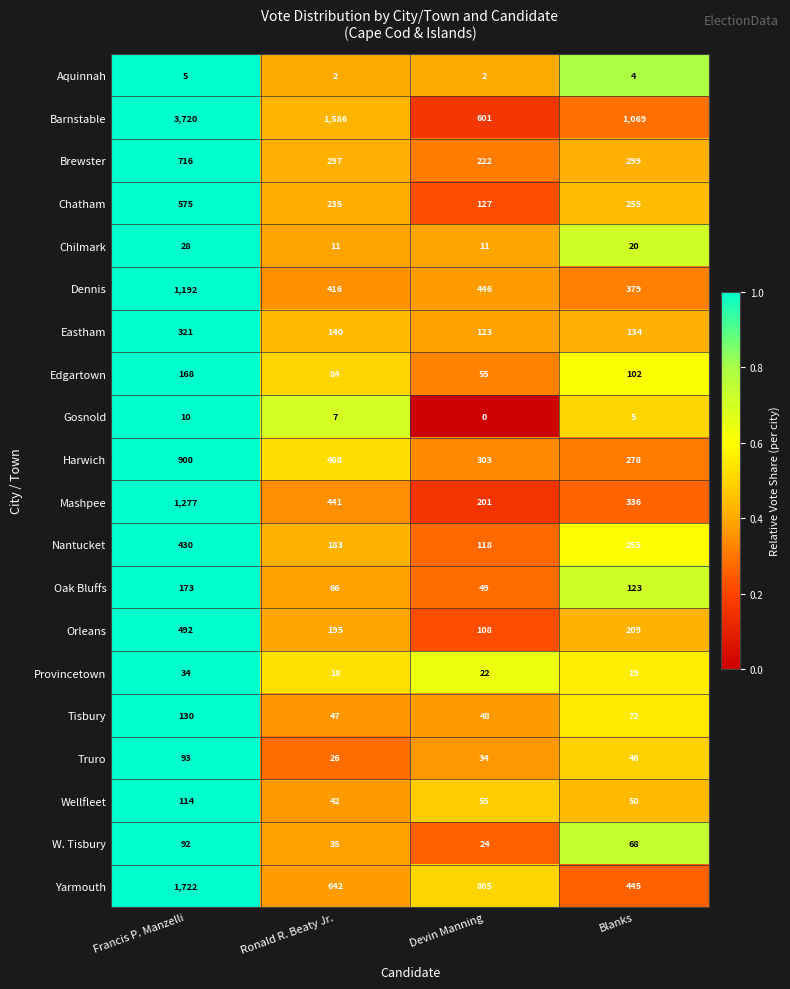

At how many categories does at least one series exceed 0?

4